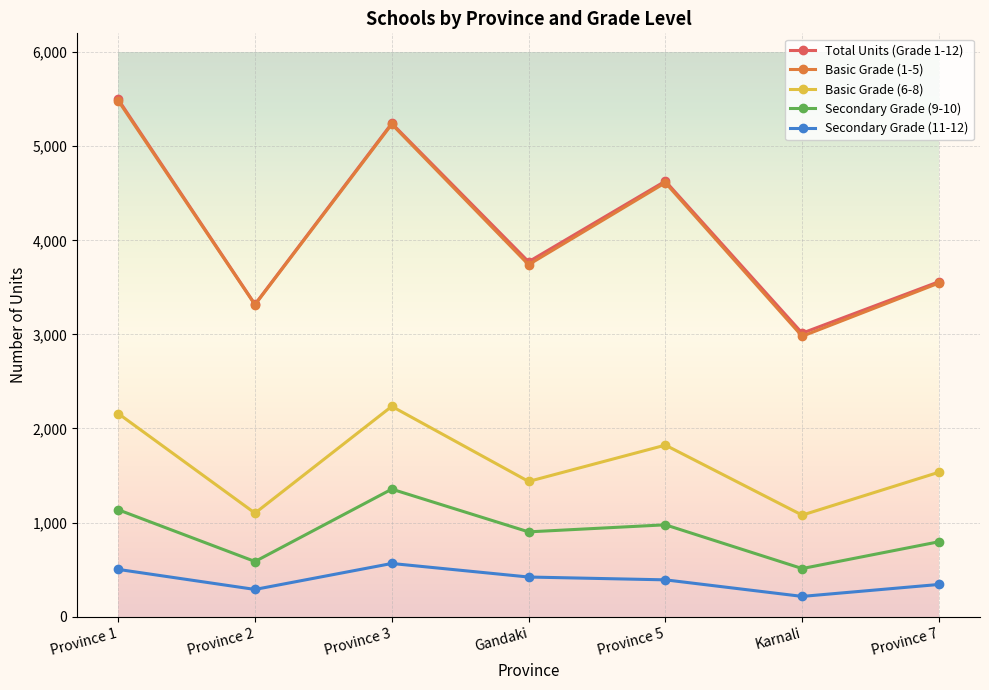

Is this an area chart (filled region under the line)?

No